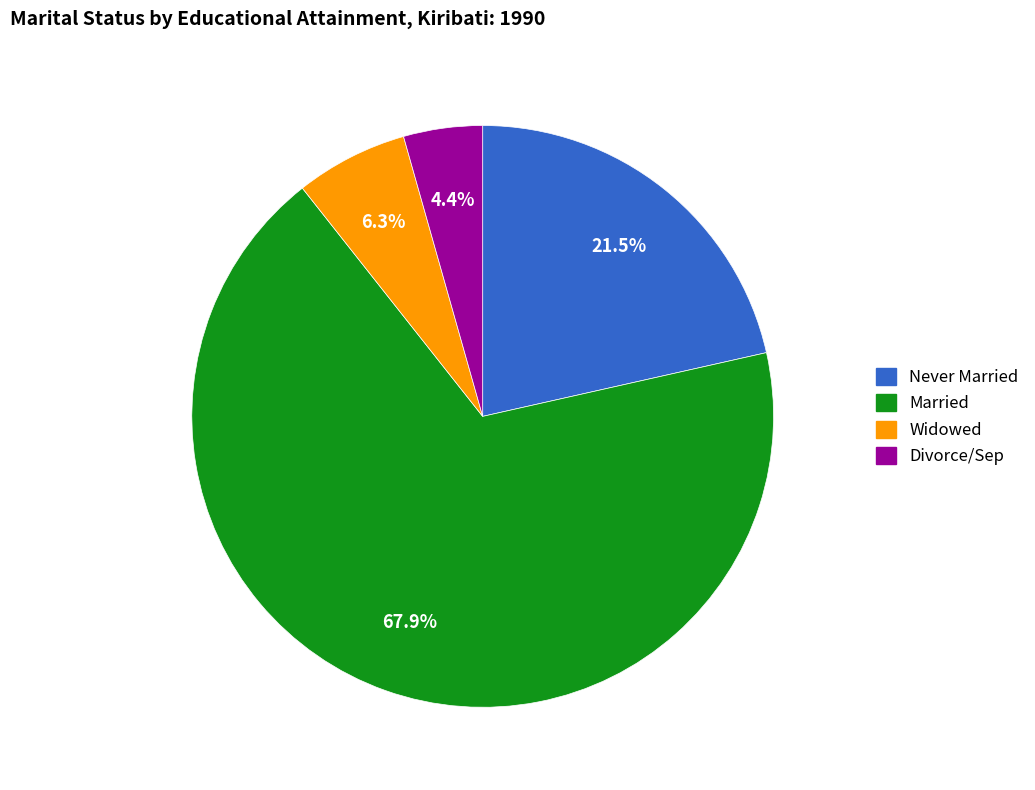

Rank the categories by value from lowest to highest.

Divorce/Sep, Widowed, Never Married, Married